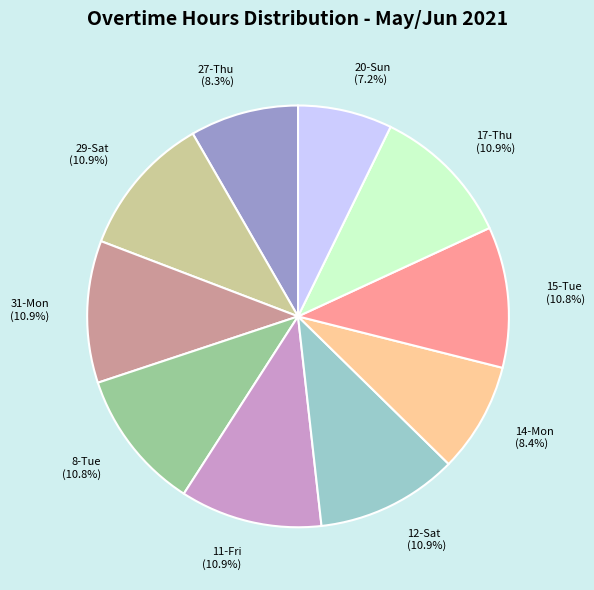

To the nearest percent, what is the difference between the largest and smallest slice percentages?

4%